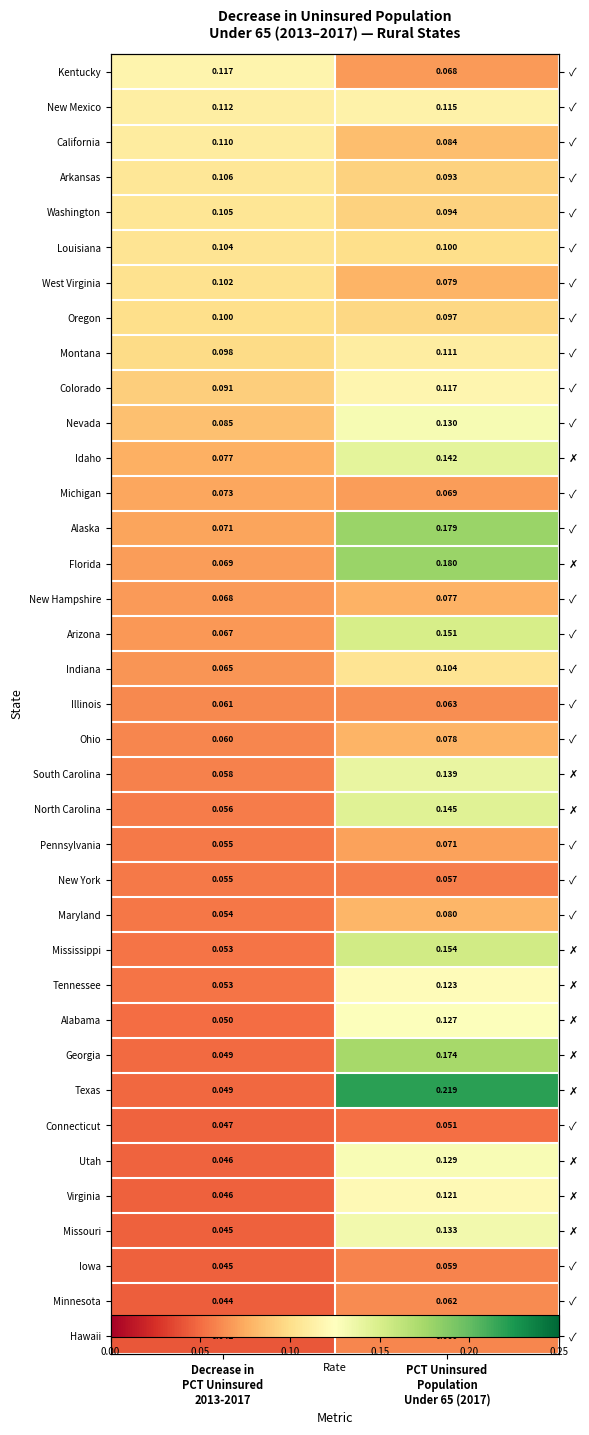

At which category does the chart reach its minimum across all series?

Decrease in
PCT Uninsured
2013-2017